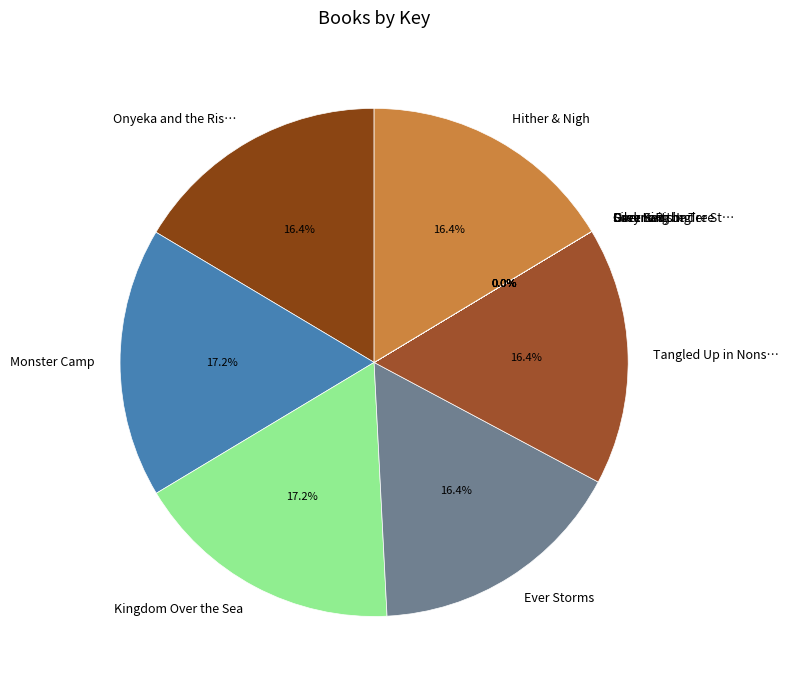

To the nearest percent, what is the average slice percentage?

9%